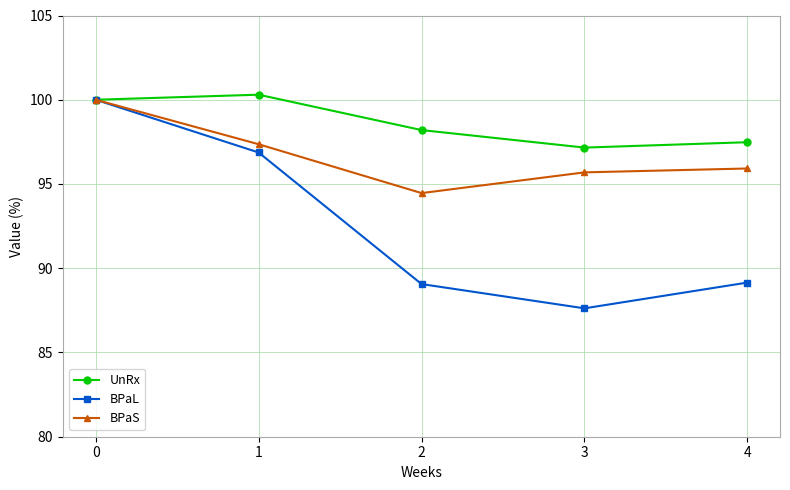

Is the value of UnRx at 4 greater than the value of BPaS at 3?

Yes